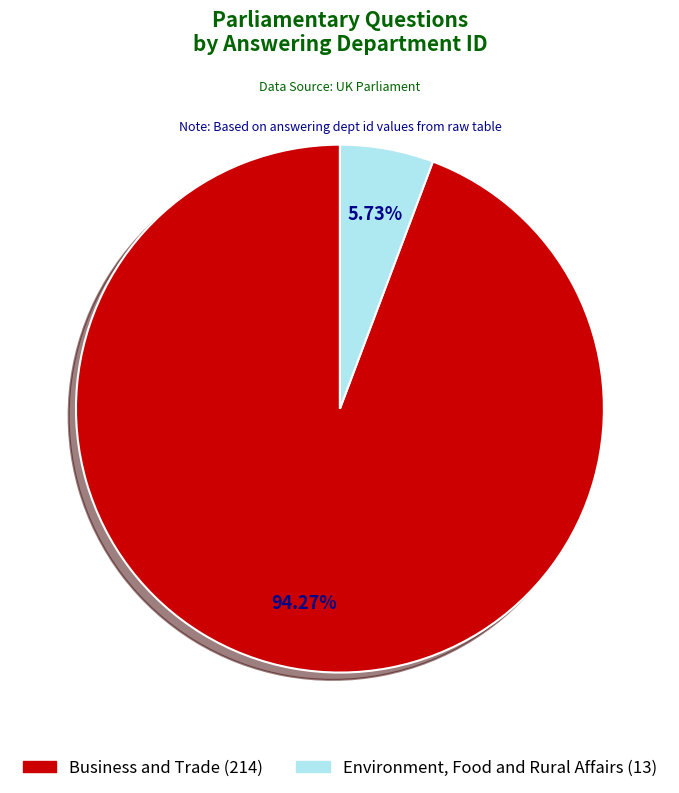

Rank the categories by value from highest to lowest.

Business and Trade (214), Environment, Food and Rural Affairs (13)